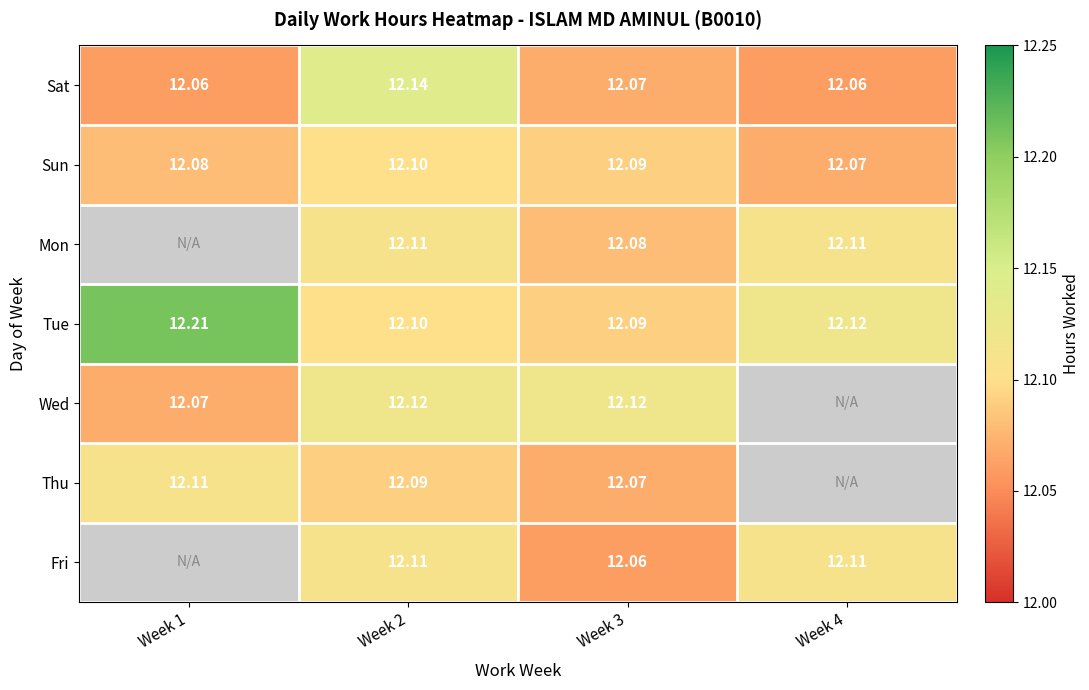

Which series changed the most between Week 2 and Week 3?

Sat